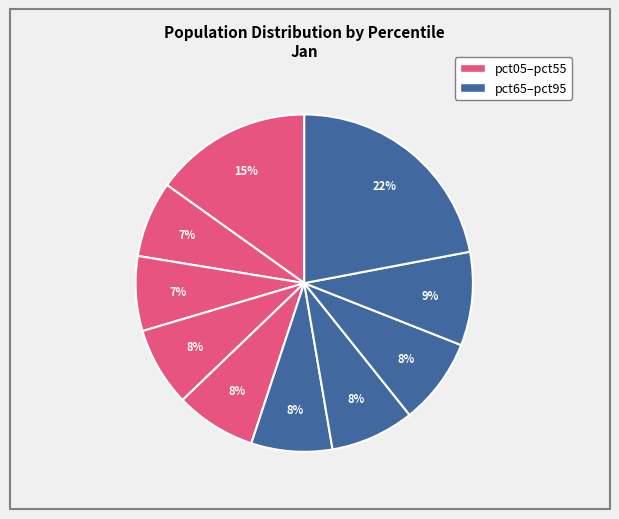

To the nearest percent, what is the average slice percentage?

10%